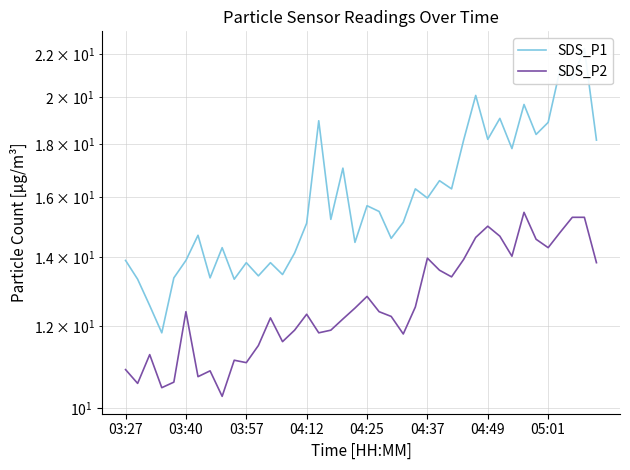

The value of SDS_P1 at 03:57 is 16.7. True or false?

False